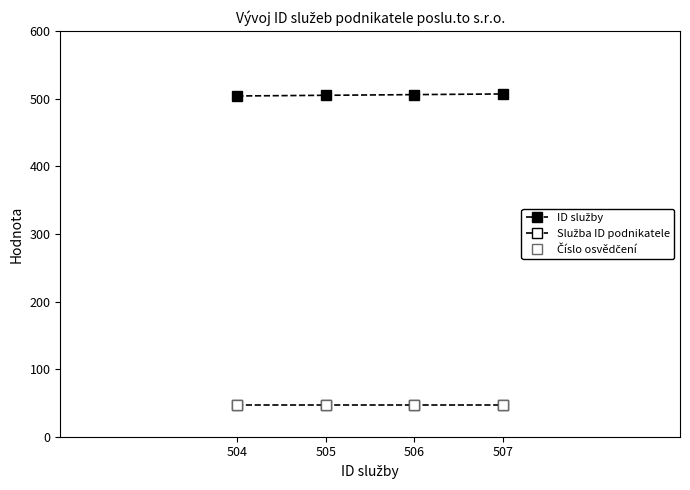

True or false: ID služby and Služba ID podnikatele intersect in this chart.

False